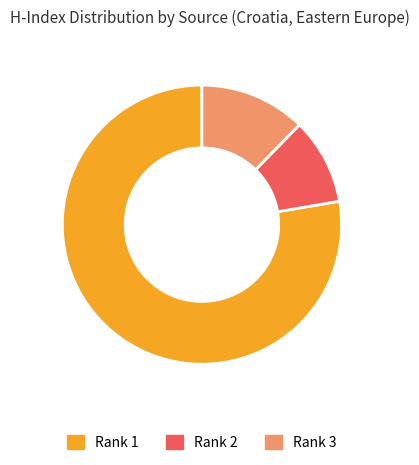

Does any single category account for the majority?

Yes